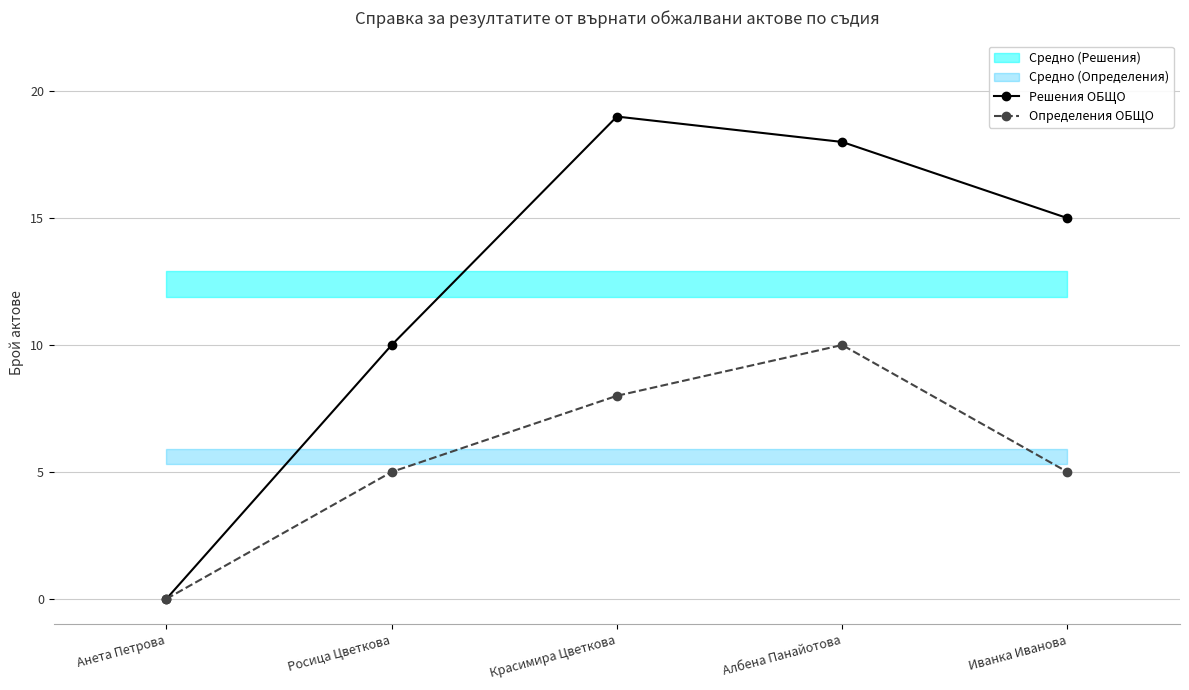

Is this an area chart (filled region under the line)?

No